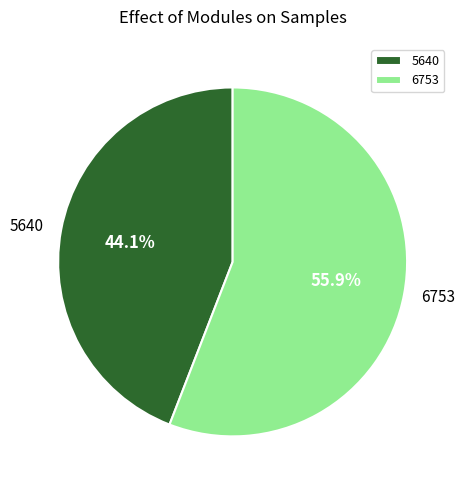

The 6753 slice represents 70% of the pie. True or false?

False